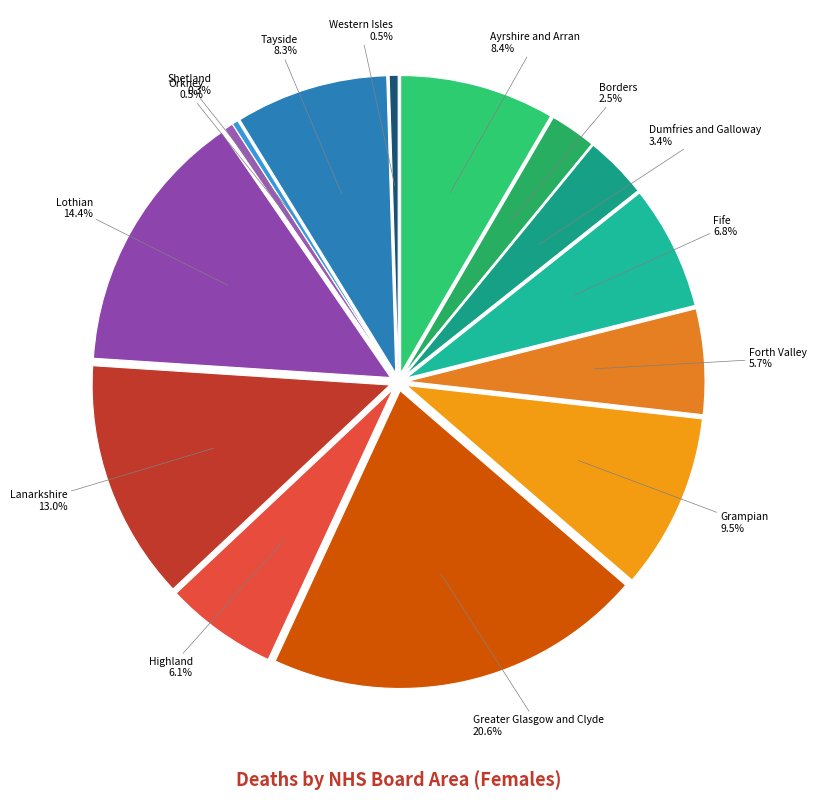

How many segments does this pie chart have?

14